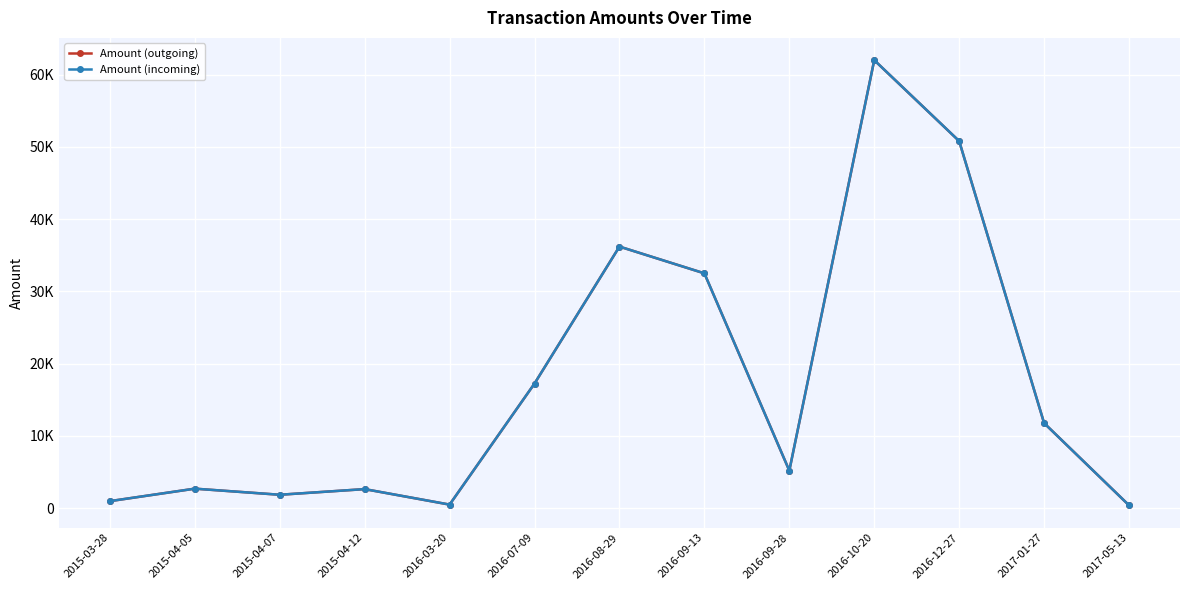

What is the sum of all Amount (incoming) values?

224818